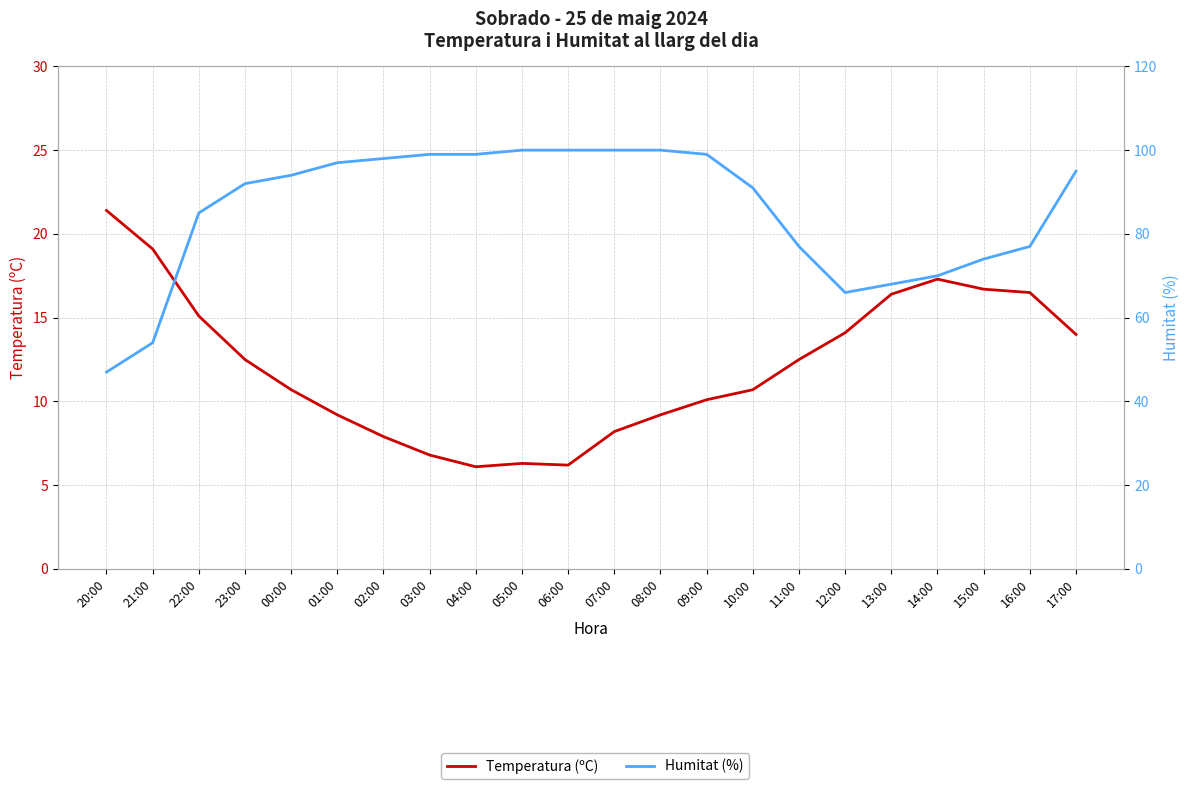

True or false: Temperatura (ºC) has a value of 4.7 at 09:00.

False